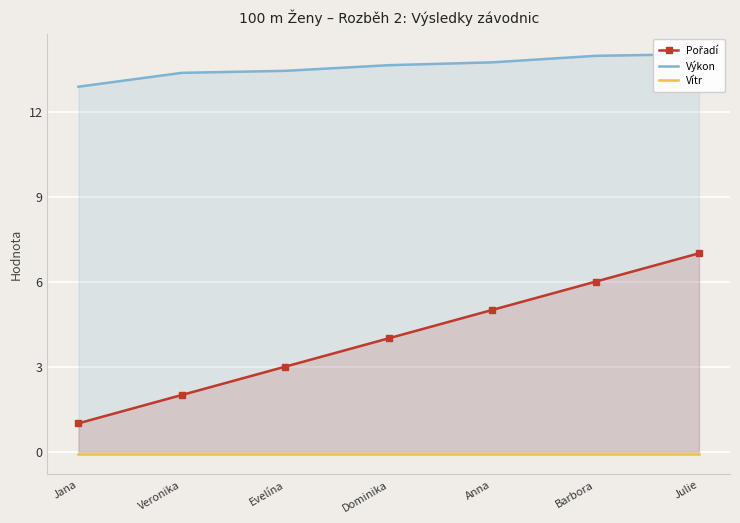

True or false: Výkon and Pořadí intersect in this chart.

False